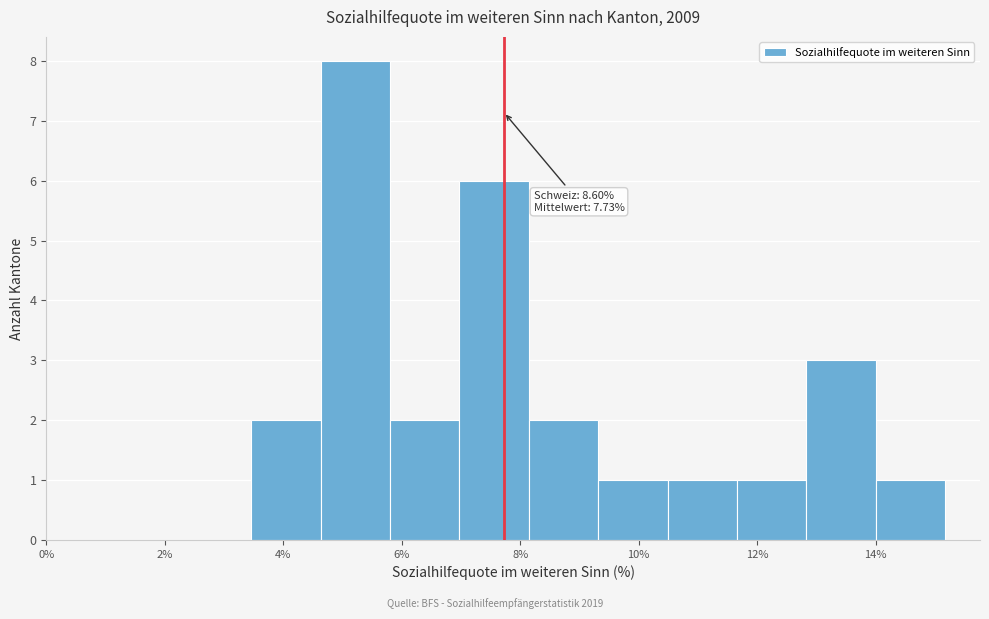

Over which range of the x-axis is the bar tallest?

4.6 to 5.8